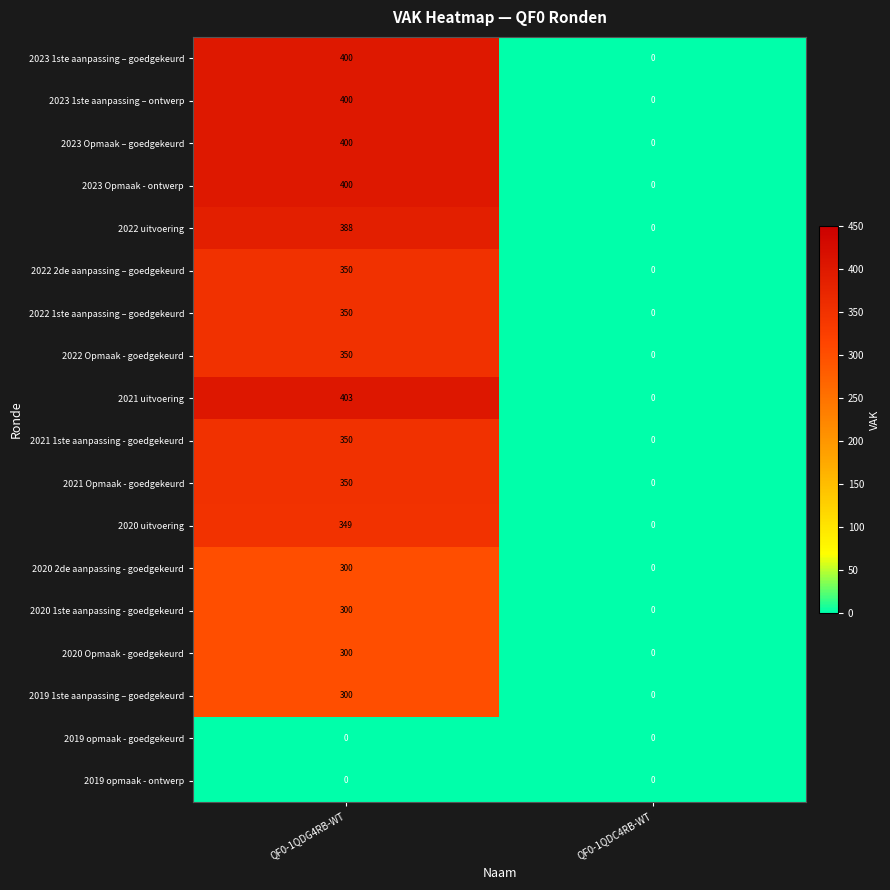

What is the approximate value of 2019 1ste aanpassing – goedgekeurd at QF0-1QDG4RB-WT?

300